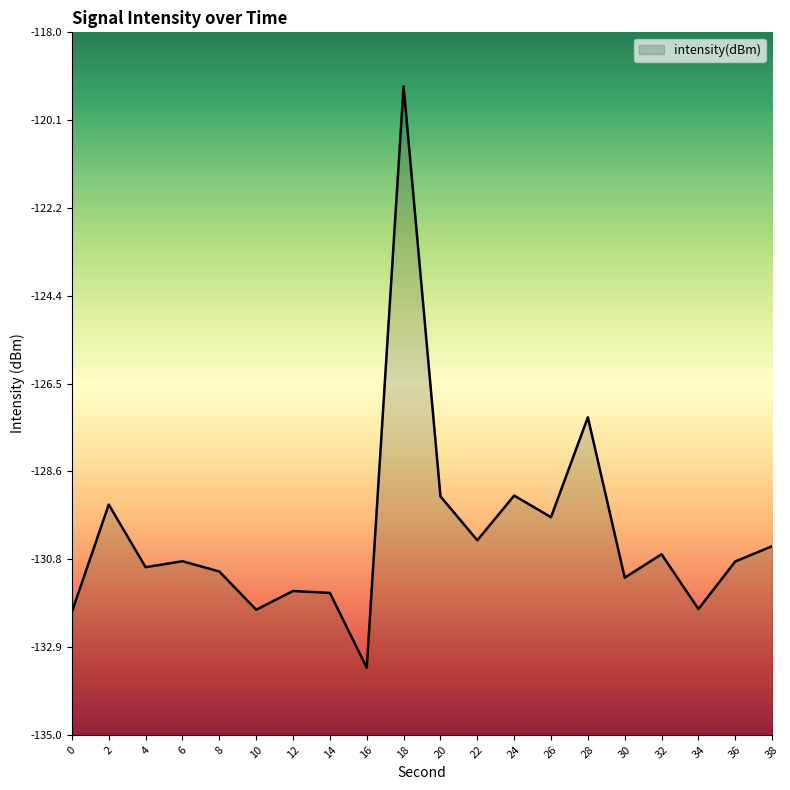

What is the smallest value displayed?

-133.4